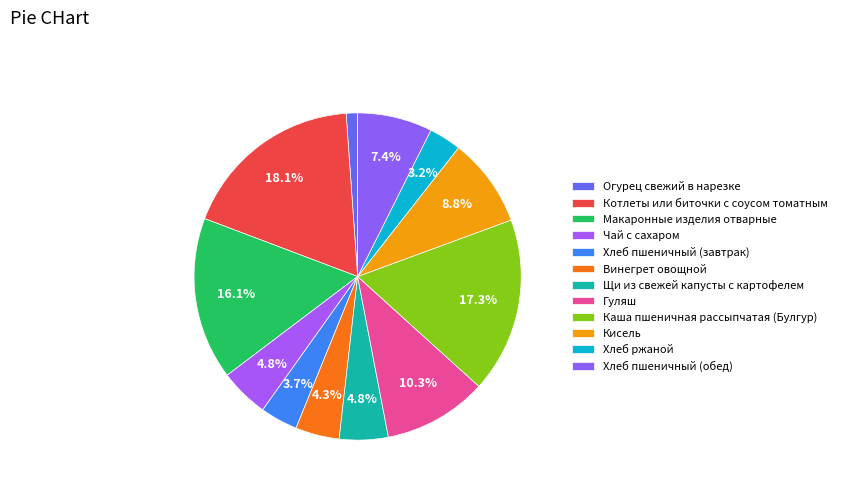

What percentage is the Щи из свежей капусты с картофелем slice, to the nearest percent?

5%